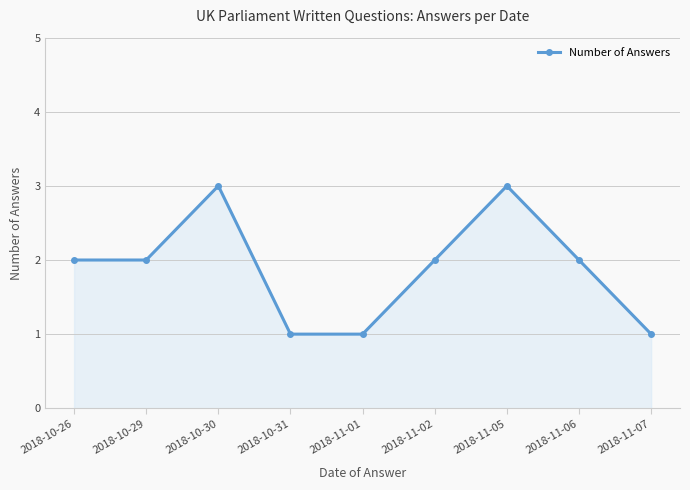

What is the value of the 6th point from the left?

2